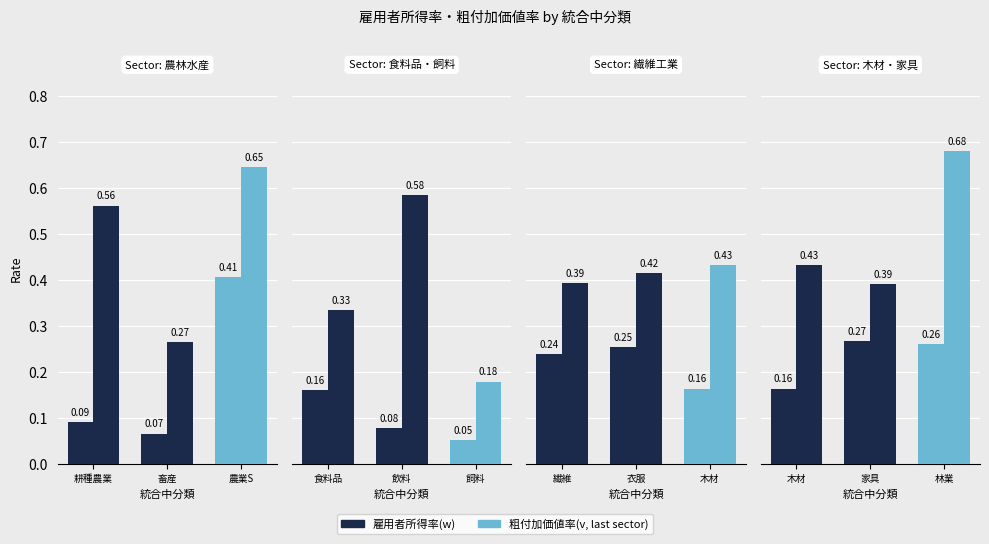

Rank the categories by 粗付加価値率(v) value from highest to lowest.

林業, 木材, 家具